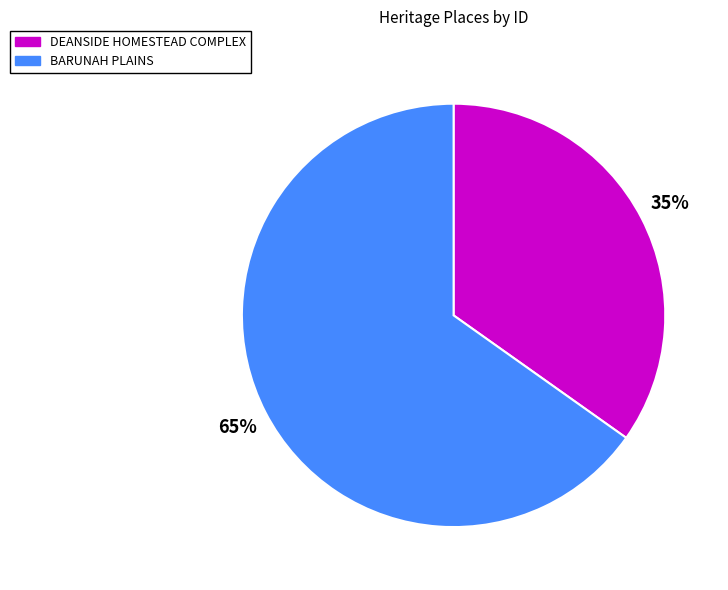

To the nearest percent, what portion does DEANSIDE HOMESTEAD COMPLEX represent?

35%